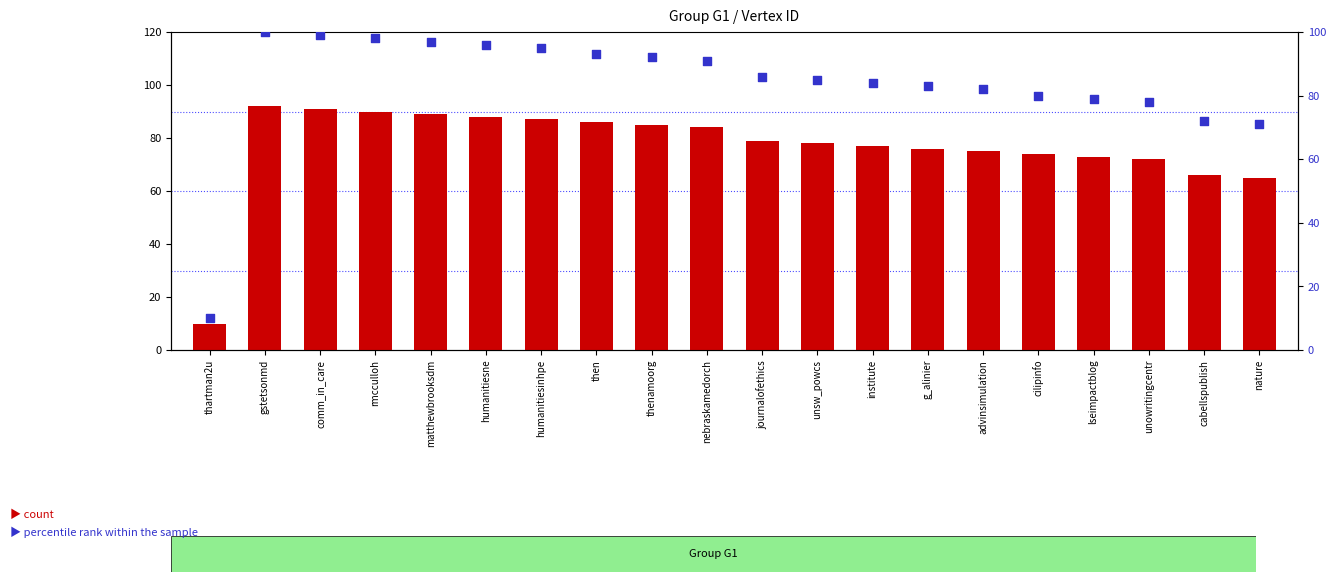

Which series reaches the maximum Y coordinate?

percentile rank within the sample